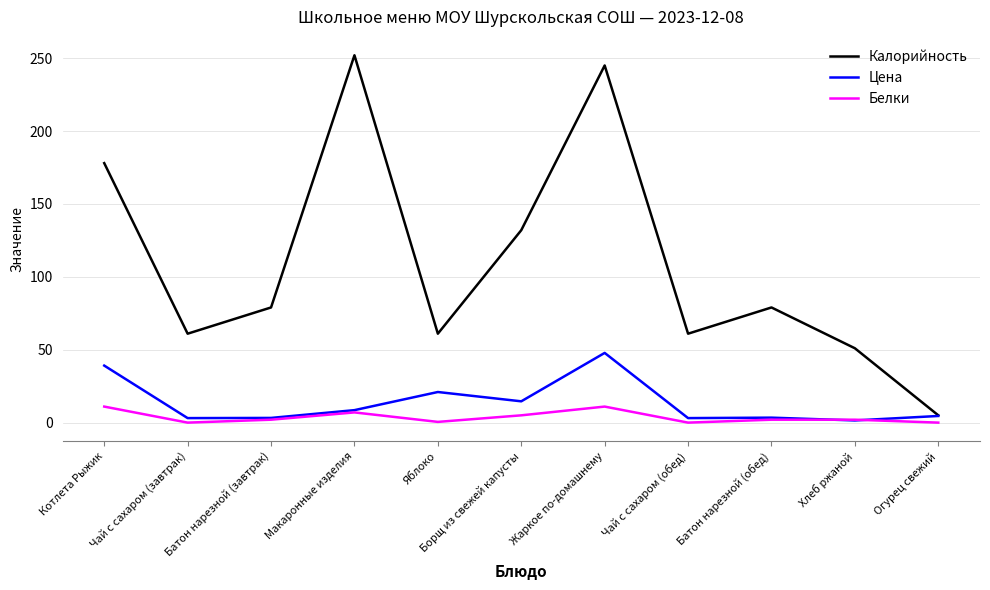

Which series has the largest total across all categories?

Калорийность